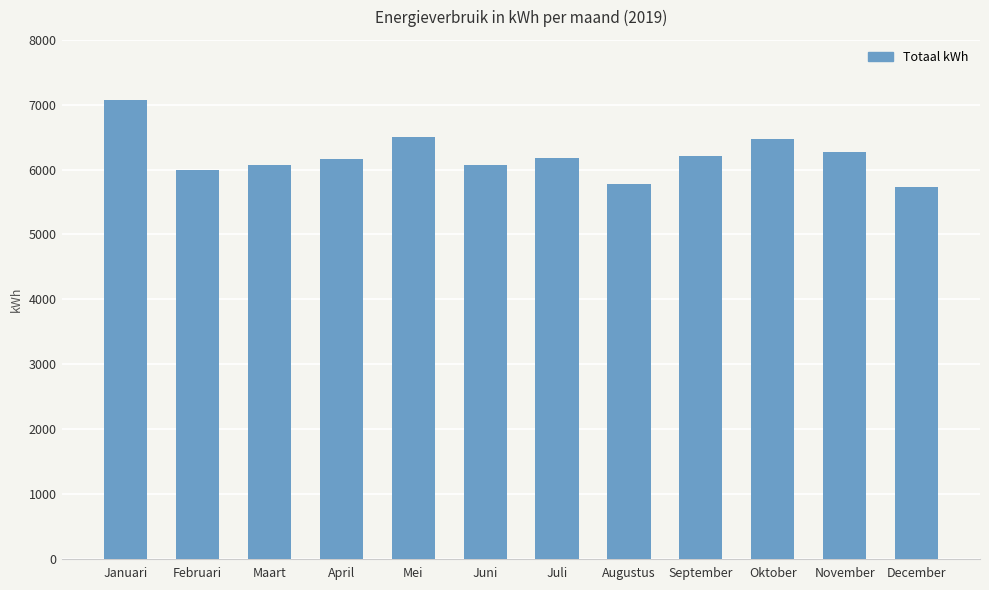

What is the difference between the maximum and second lowest values?

1282